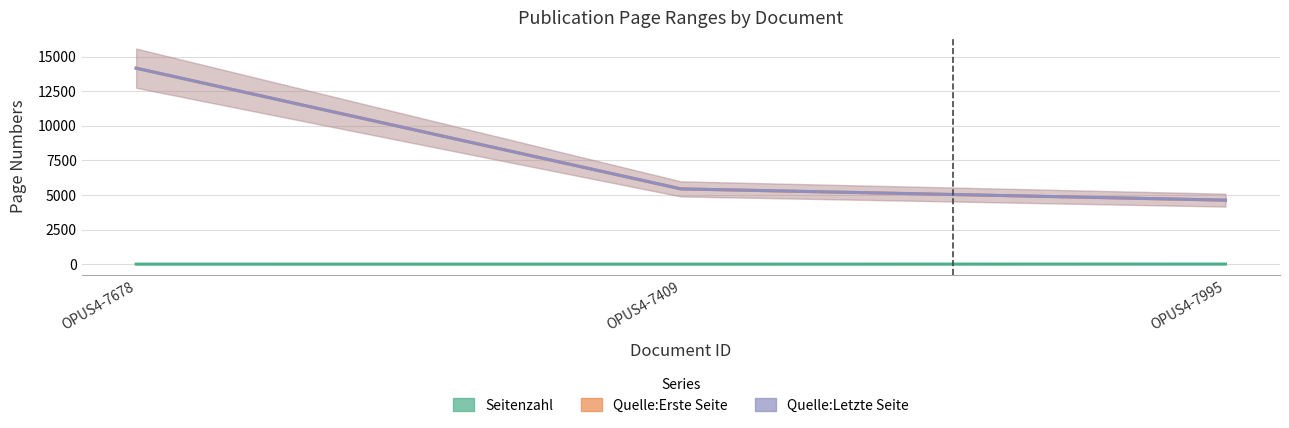

At which label is Quelle:Letzte Seite closest to 9400?

OPUS4-7409